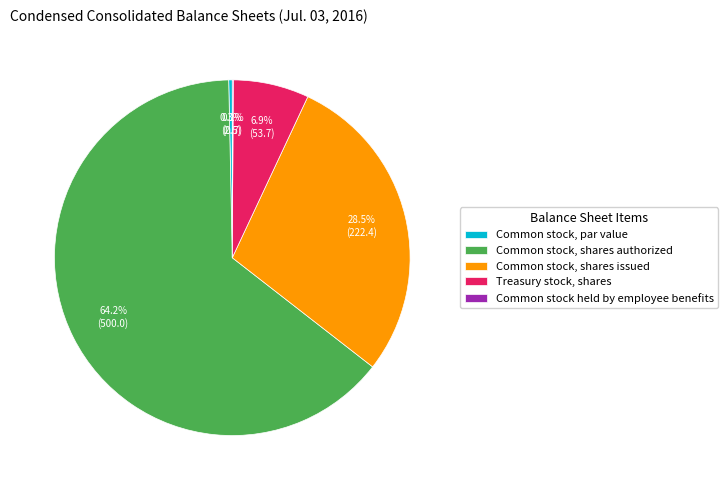

Which has a higher value, Treasury stock, shares or Common stock, par value?

Treasury stock, shares